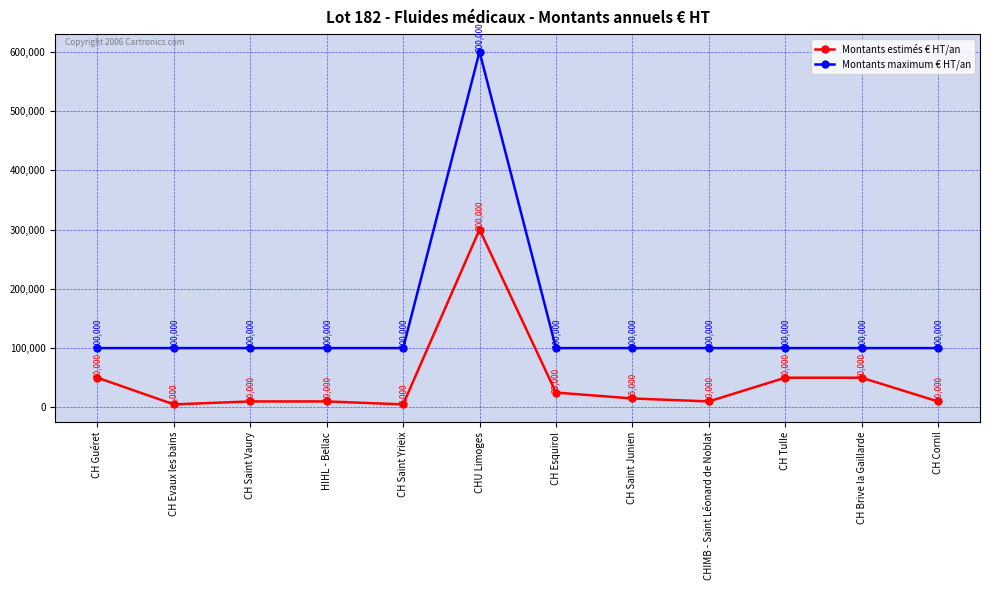

What position from the left is CHIMB - Saint Léonard de Noblat?

9